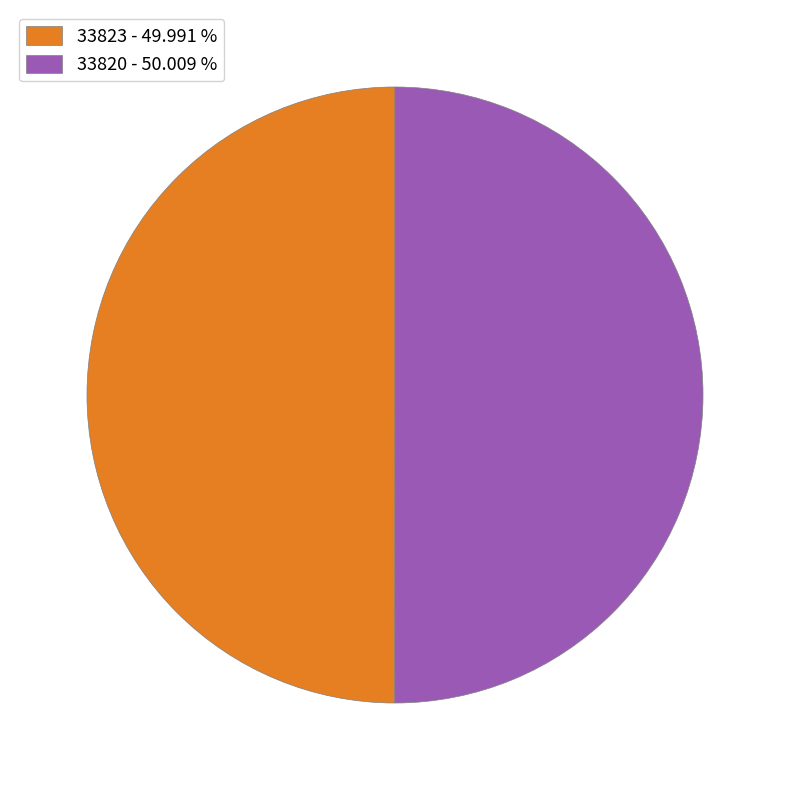

What is the ratio of the value at 33820 - 50.009 % to the value at 33823 - 49.991 %?

1.0